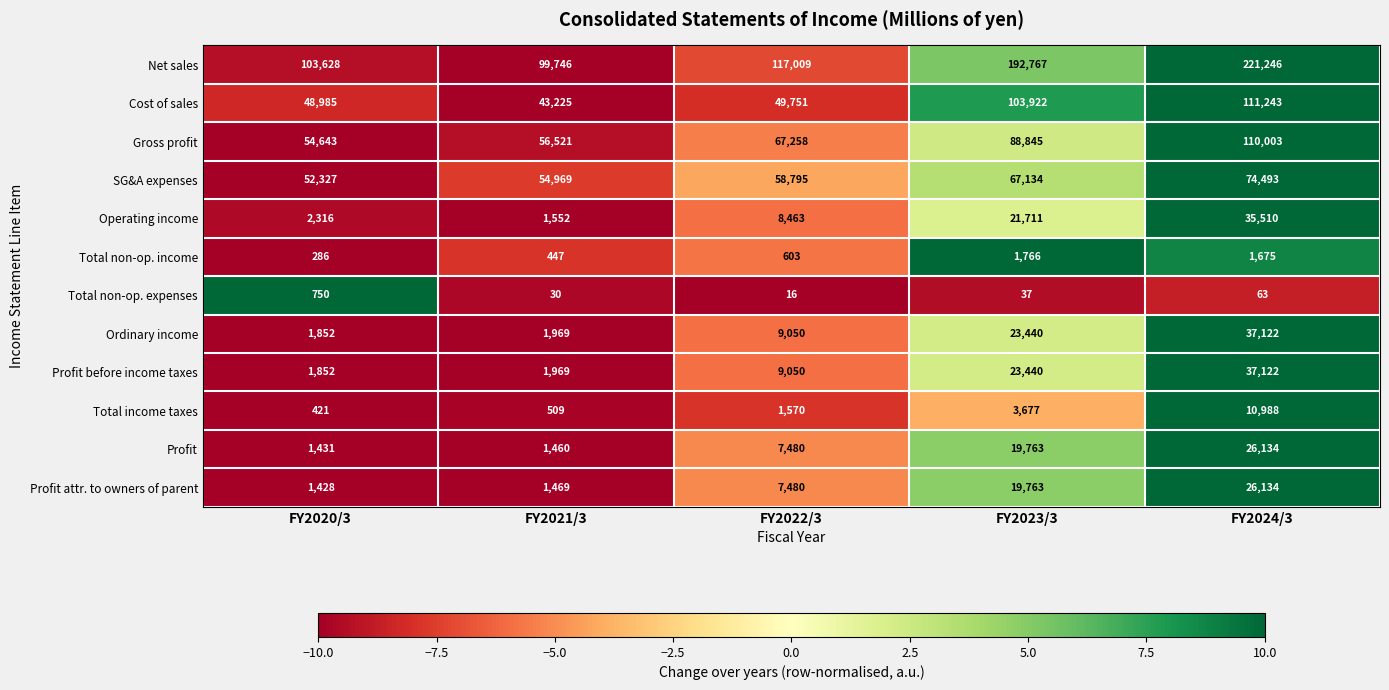

The Profit series shows 1460 at FY2021/3. True or false?

True